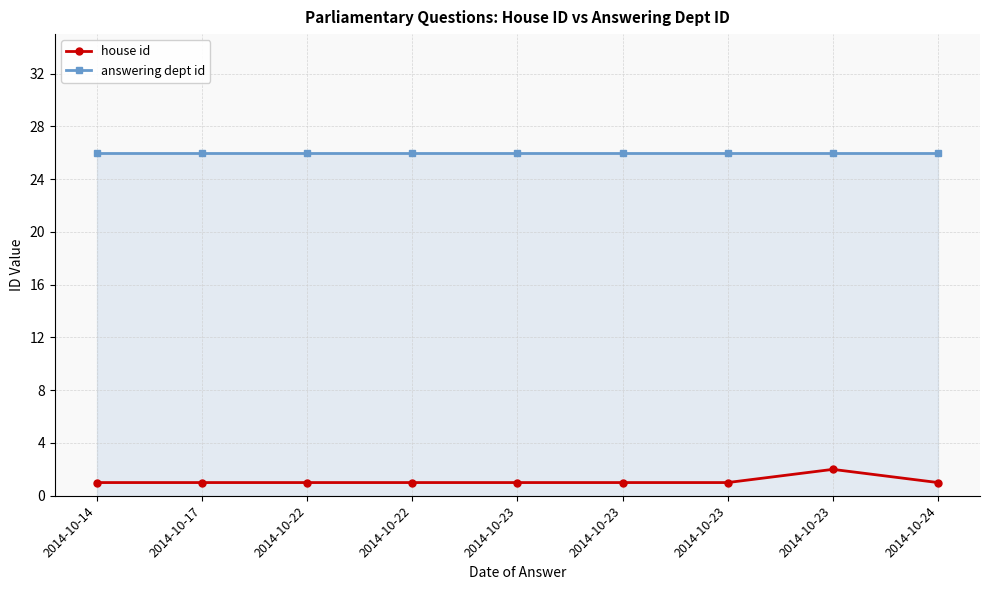

What is the total value across all series at 2014-10-24?

27